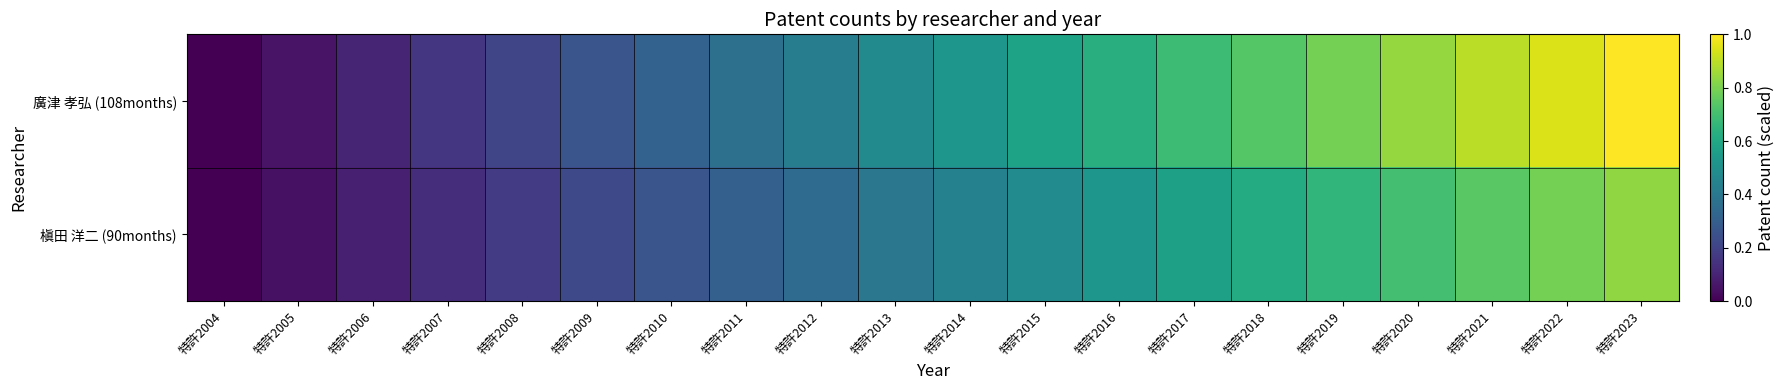

Reading left to right, transcribe all the data shown in this chart.

廣津 孝弘 (108months): 特許2004=0.0	特許2005=0.1	特許2006=0.1	特許2007=0.2	特許2008=0.2	特許2009=0.3	特許2010=0.3	特許2011=0.4	特許2012=0.4	特許2013=0.5	特許2014=0.5	特許2015=0.6	特許2016=0.6	特許2017=0.7	特許2018=0.7	特許2019=0.8	特許2020=0.8	特許2021=0.9	特許2022=0.9	特許2023=1.0
槇田 洋二 (90months): 特許2004=0.0	特許2005=0.0	特許2006=0.1	特許2007=0.1	特許2008=0.2	特許2009=0.2	特許2010=0.3	特許2011=0.3	特許2012=0.4	特許2013=0.4	特許2014=0.4	特許2015=0.5	特許2016=0.5	特許2017=0.6	特許2018=0.6	特許2019=0.7	特許2020=0.7	特許2021=0.7	特許2022=0.8	特許2023=0.8